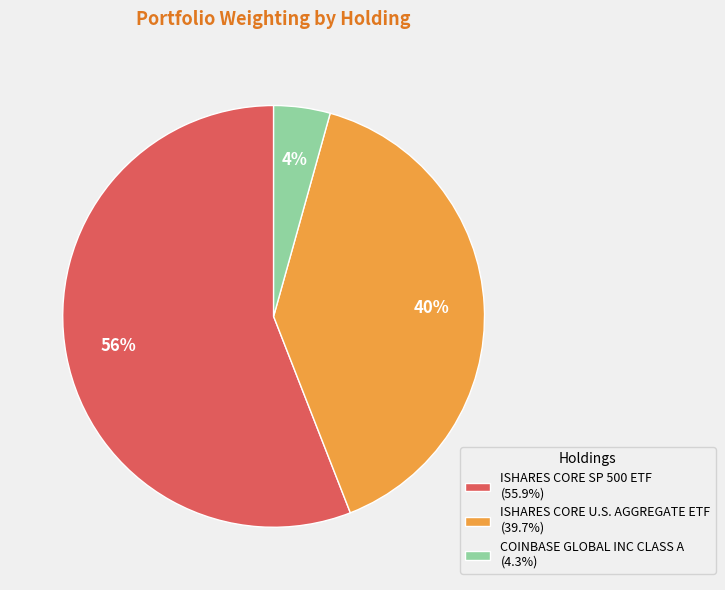

How many slices are in this pie chart?

3